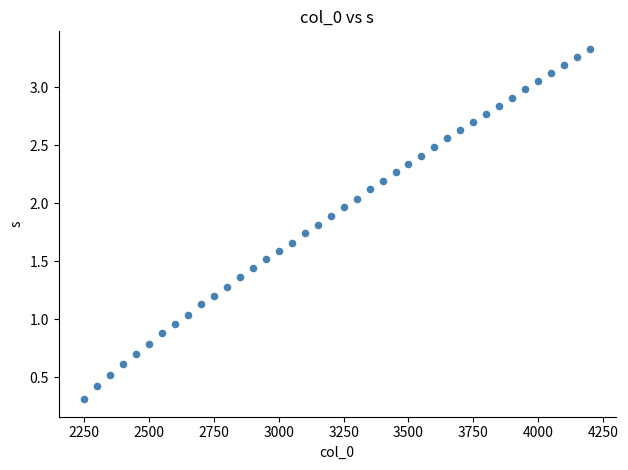

How many data points are displayed?

40